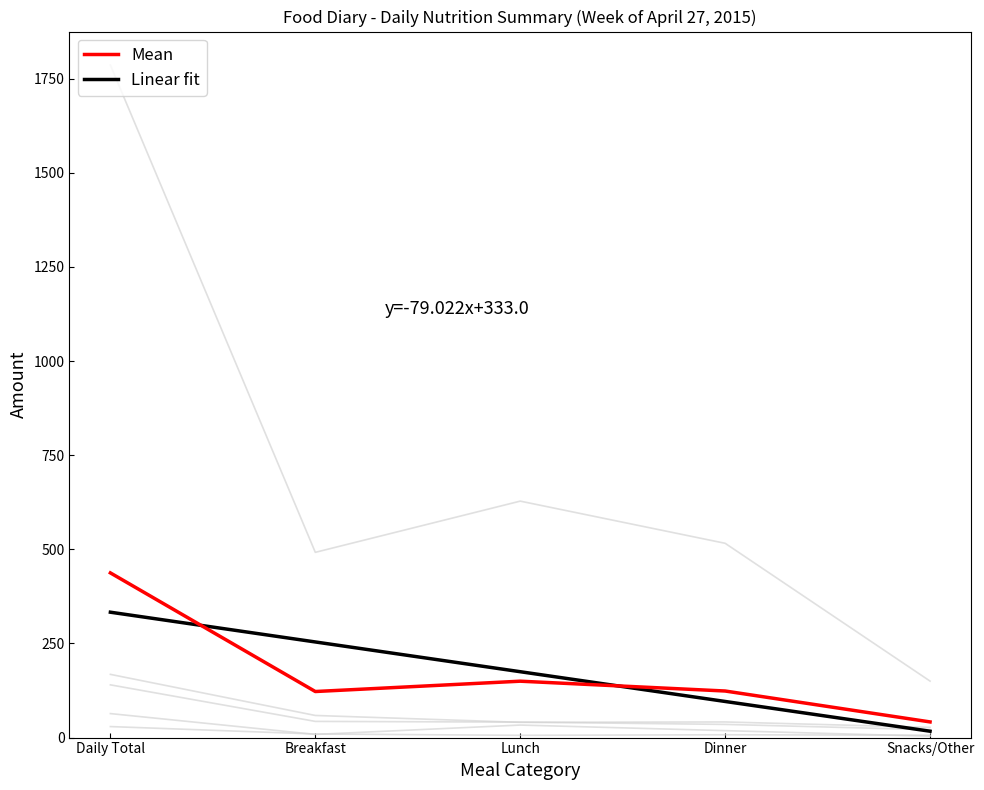

Does the chart have visible grid lines?

No